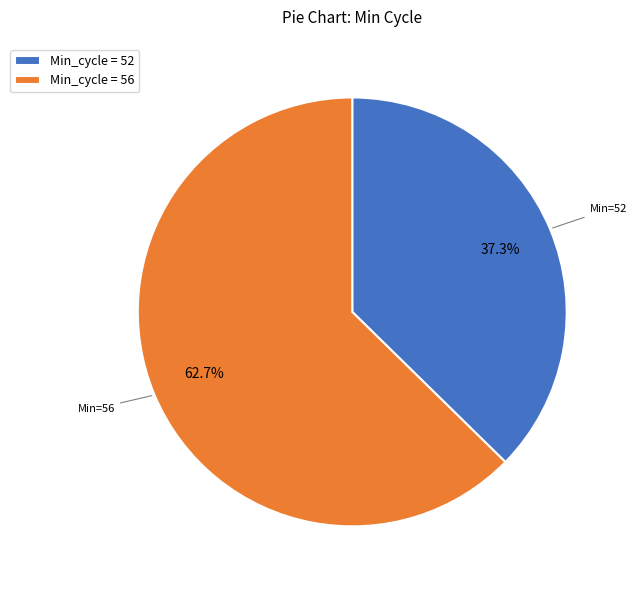

Between Min_cycle = 52 and Min_cycle = 56, which is larger?

Min_cycle = 56